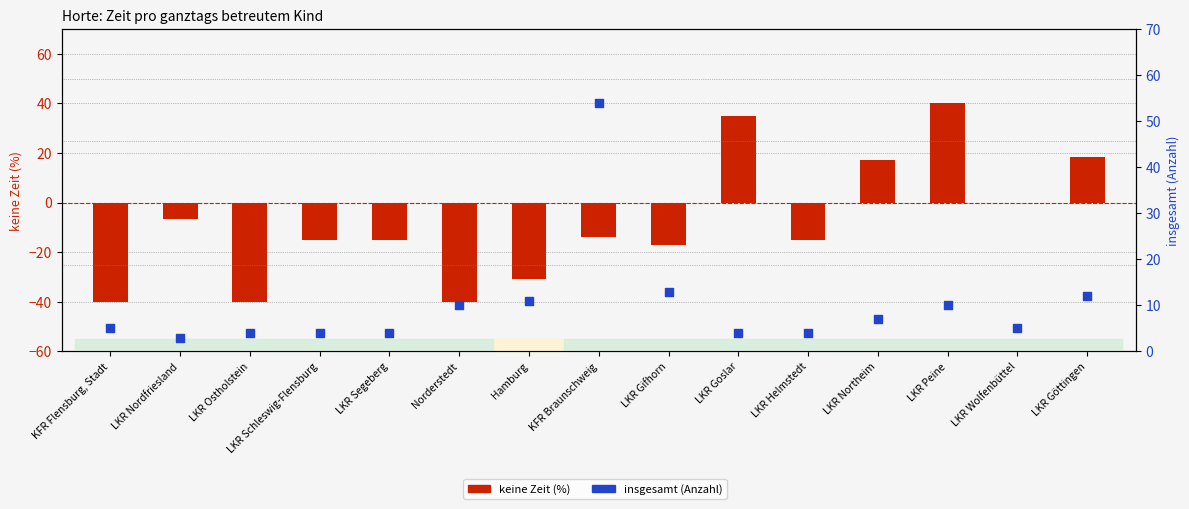

Which series has the widest spread of Y values?

keine Zeit (%)